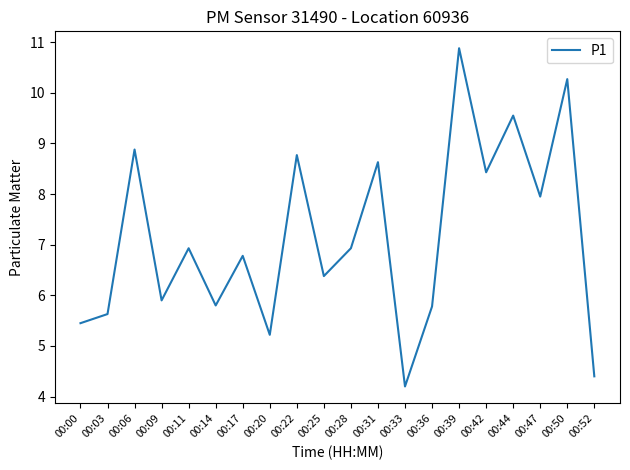

Reading right to left, list all the values displayed in this chart.

4.4	10.3	8.0	9.6	8.4	10.9	5.8	4.2	8.6	6.9	6.4	8.8	5.2	6.8	5.8	6.9	5.9	8.9	5.6	5.5